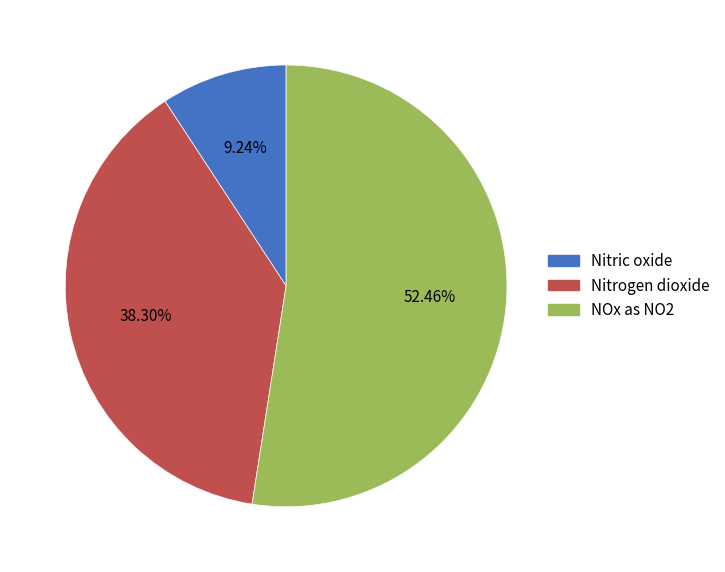

Is there any slice that represents more than half of the pie?

Yes